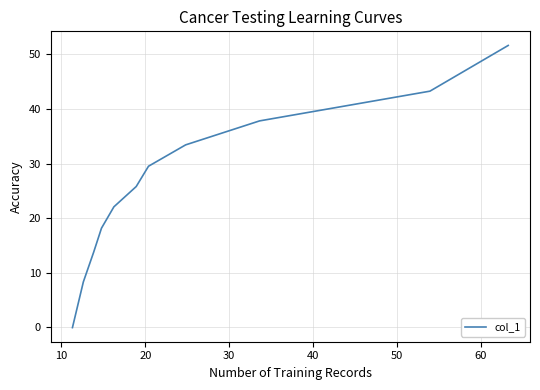

What is the difference between the maximum and minimum values?

51.7